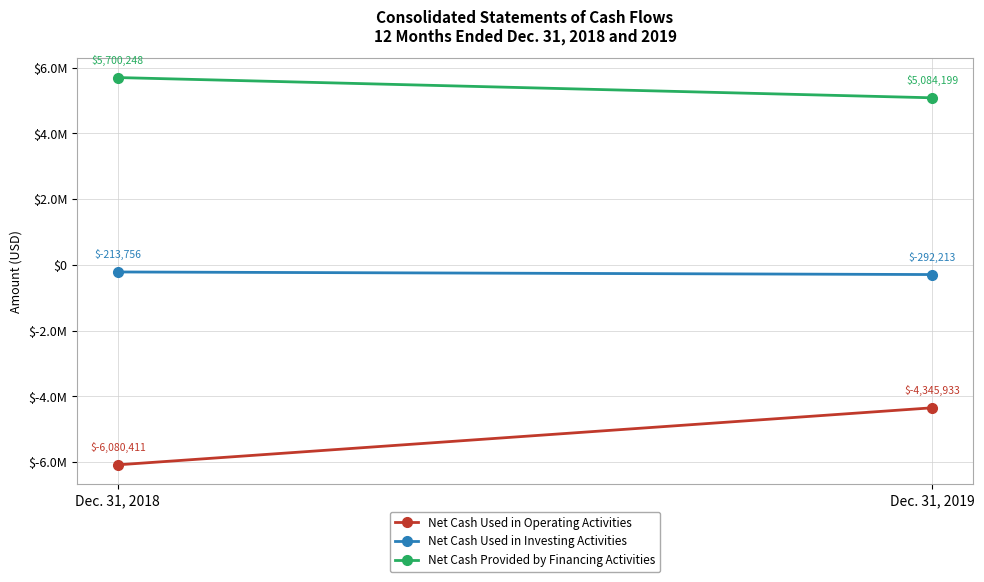

How many series are shown in this chart?

3